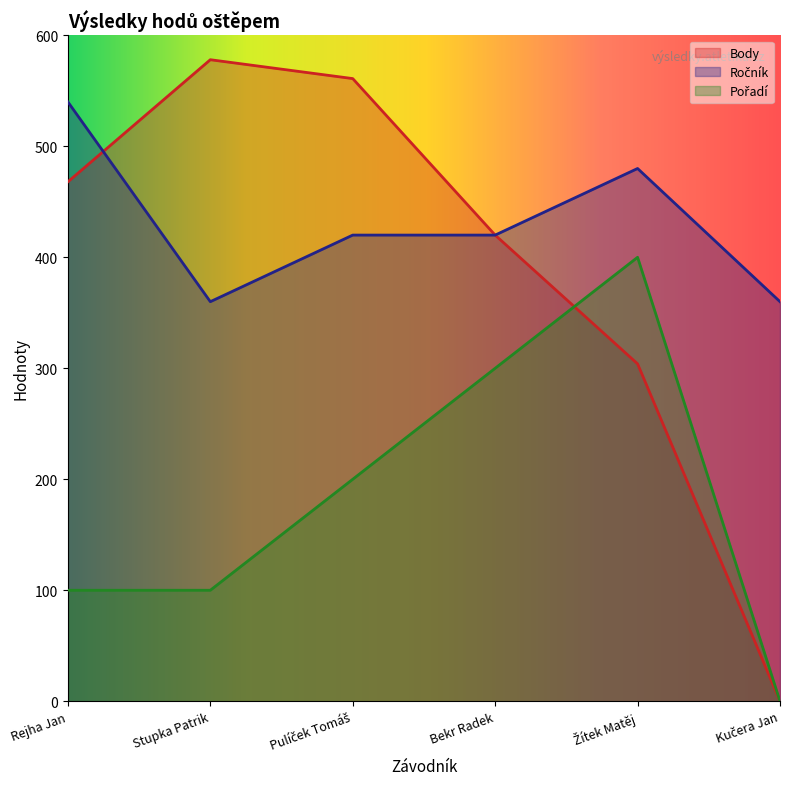

What are all the series names shown in the legend?

Body, Ročník, Pořadí